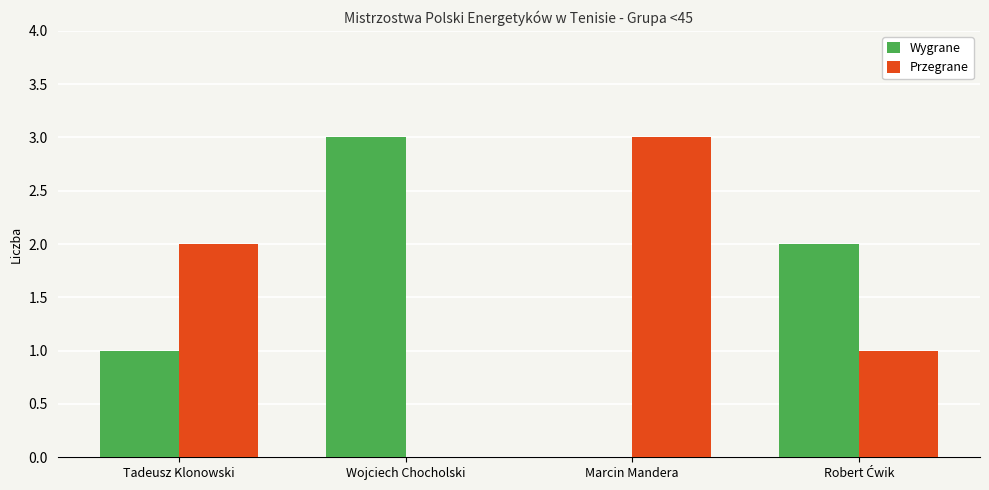

Is the value of Przegrane at Wojciech Chocholski greater than the value of Wygrane at Tadeusz Klonowski?

No